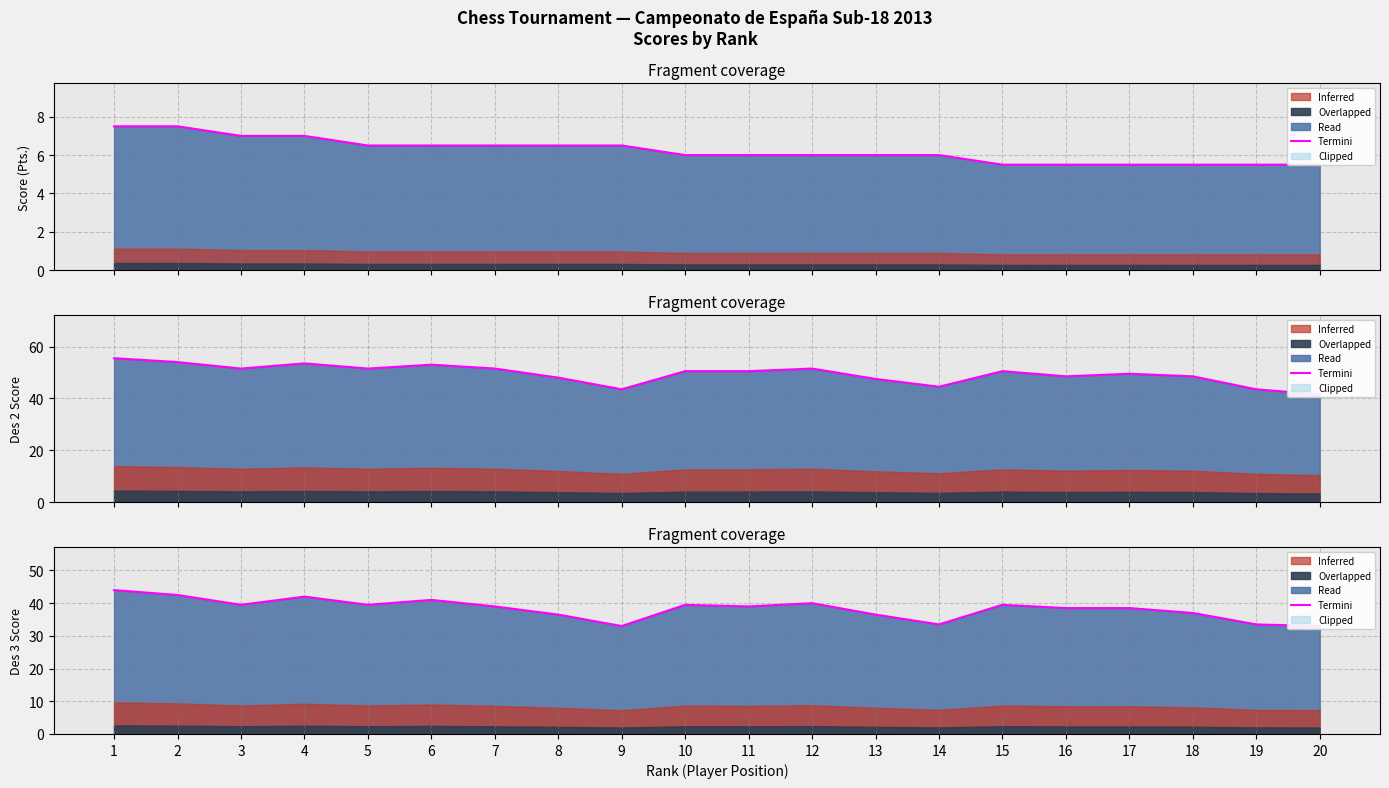

How many interior local peaks (higher than both neighbors) does the data have?

5